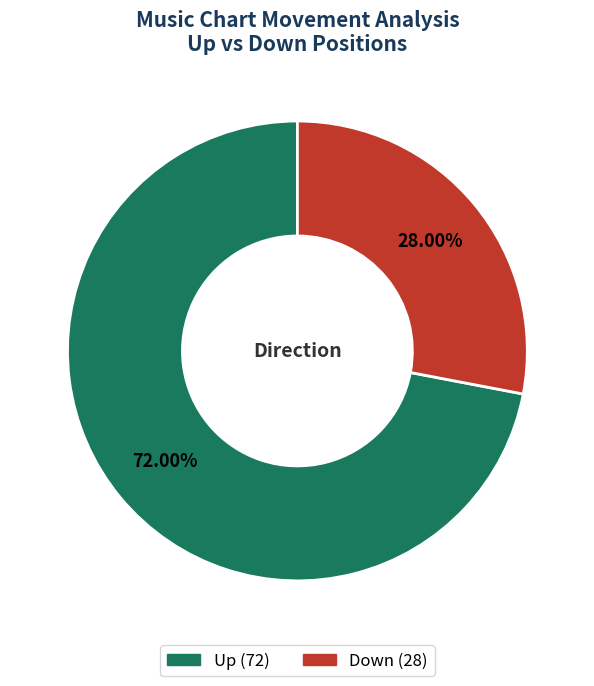

To the nearest percent, what is the difference between the Up and Down slice percentages?

44%